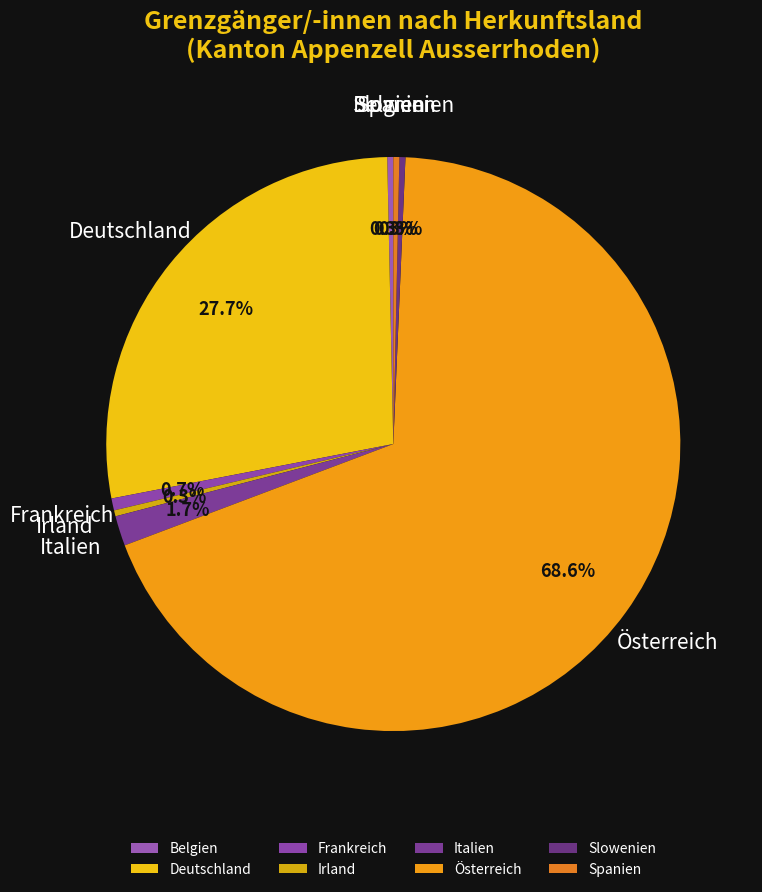

Which category has the biggest portion of the pie?

Österreich